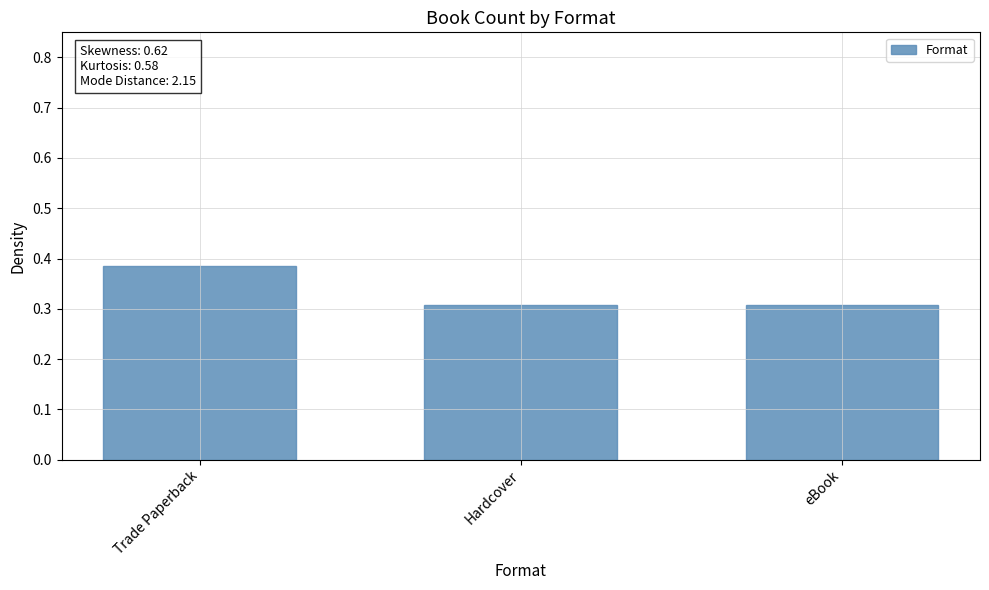

What is the average value?

0.3